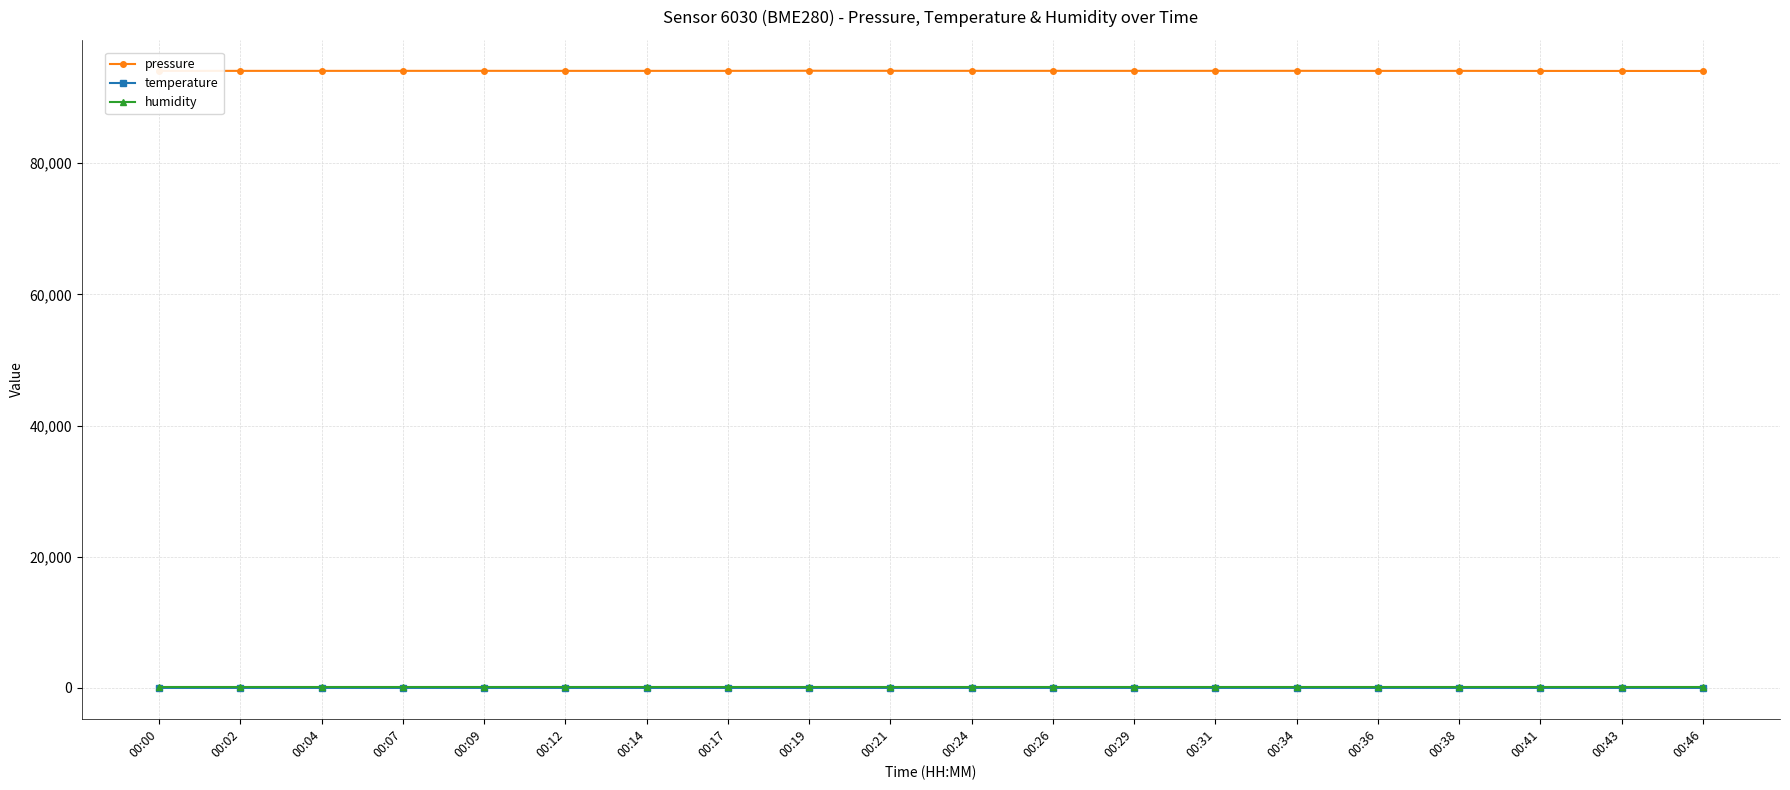

Which series has the widest spread of values?

pressure